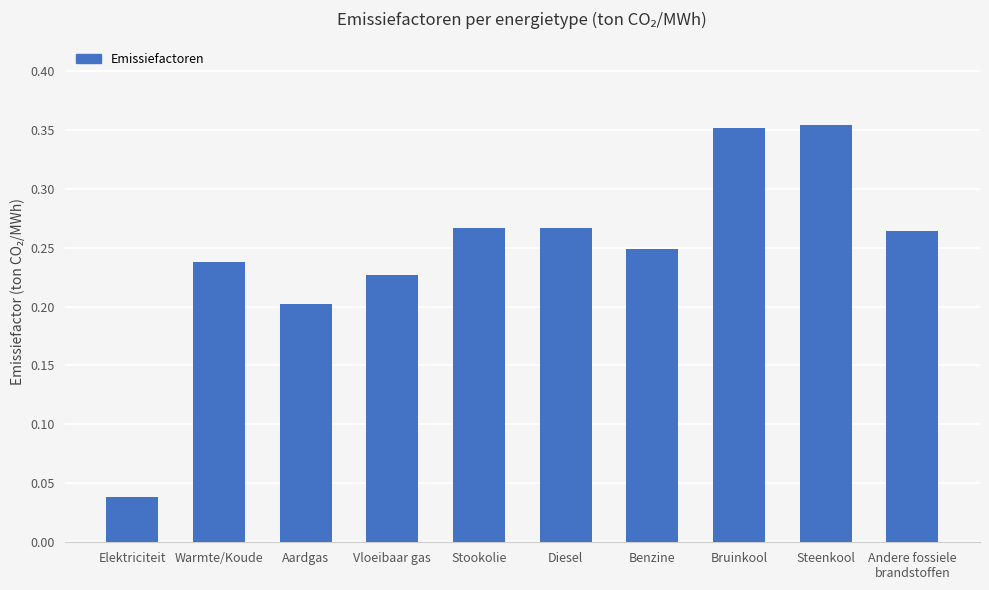

Which label corresponds to the smallest value in the chart?

Elektriciteit